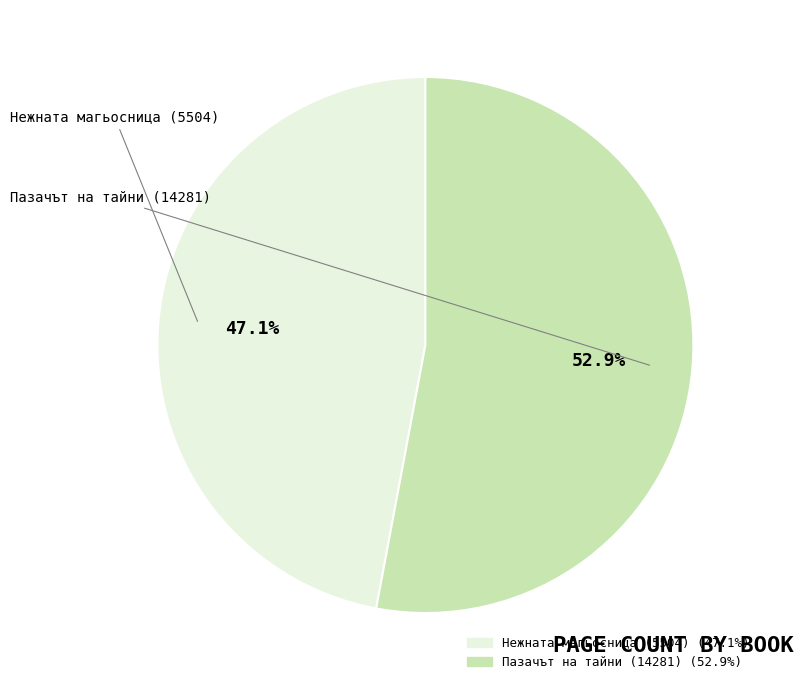

Which category accounts for the majority?

Пазачът на тайни (14281)